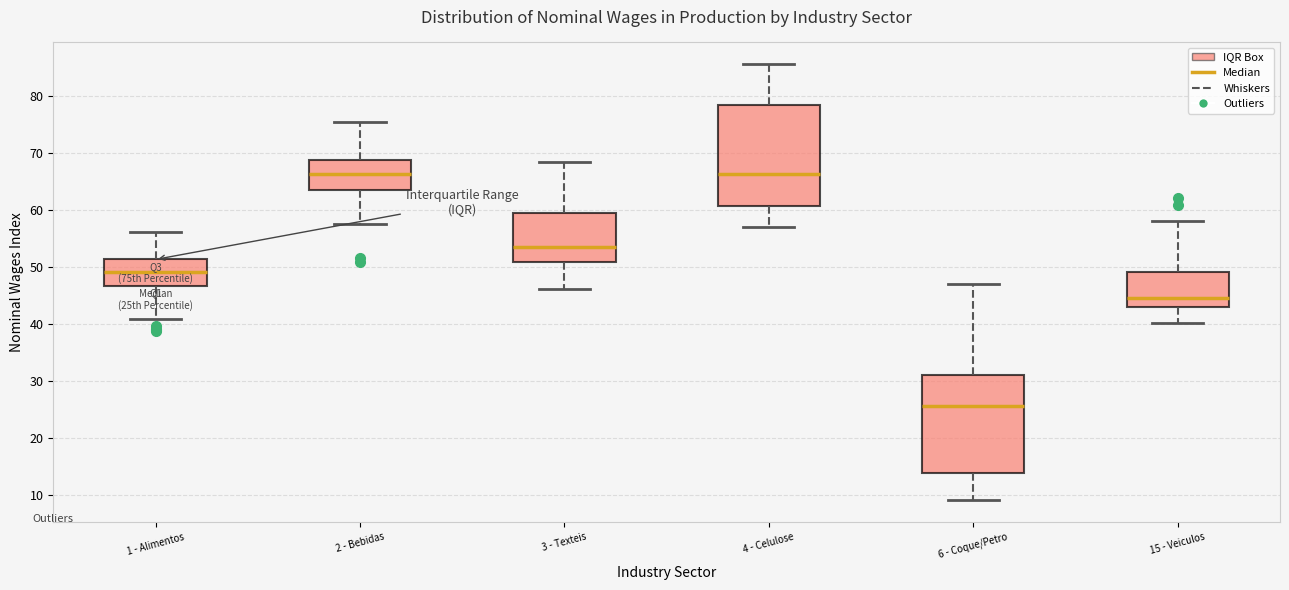

Reading left to right, transcribe this box plot: for each box, give where its median line is, the range the box spans, and where its two whiskers end, as read against the y-axis. The values are not printed on the chart, so give them approximately, as read against the axis.

1 - Alimentos: median 49, box 47 to 51, whiskers 41 to 56
2 - Bebidas: median 66, box 63 to 69, whiskers 58 to 75
3 - Texteis: median 54, box 51 to 60, whiskers 46 to 68
4 - Celulose: median 66, box 61 to 78, whiskers 57 to 86
6 - Coque/Petro: median 26, box 14 to 31, whiskers 9 to 47
15 - Veiculos: median 45, box 43 to 49, whiskers 40 to 58